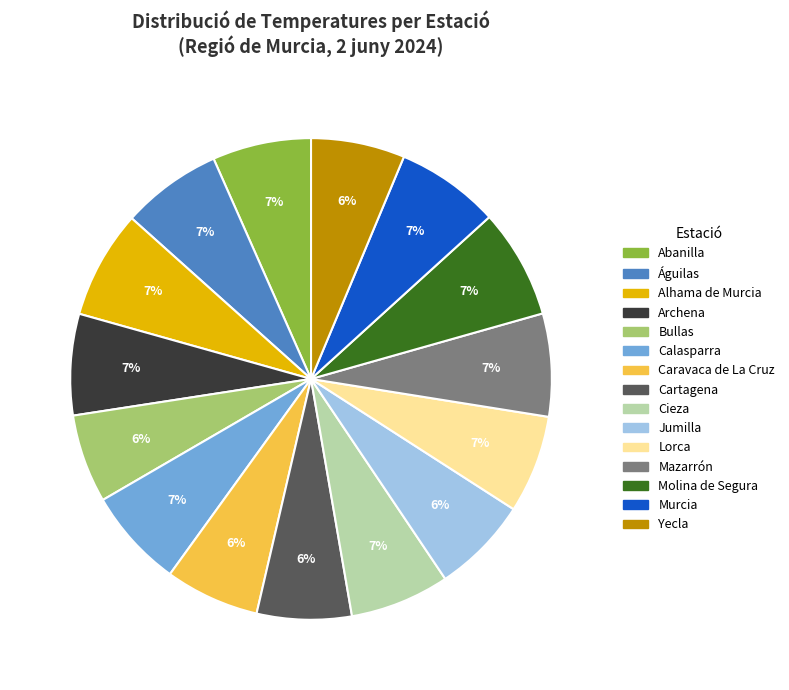

To the nearest percent, what portion does Murcia represent?

7%